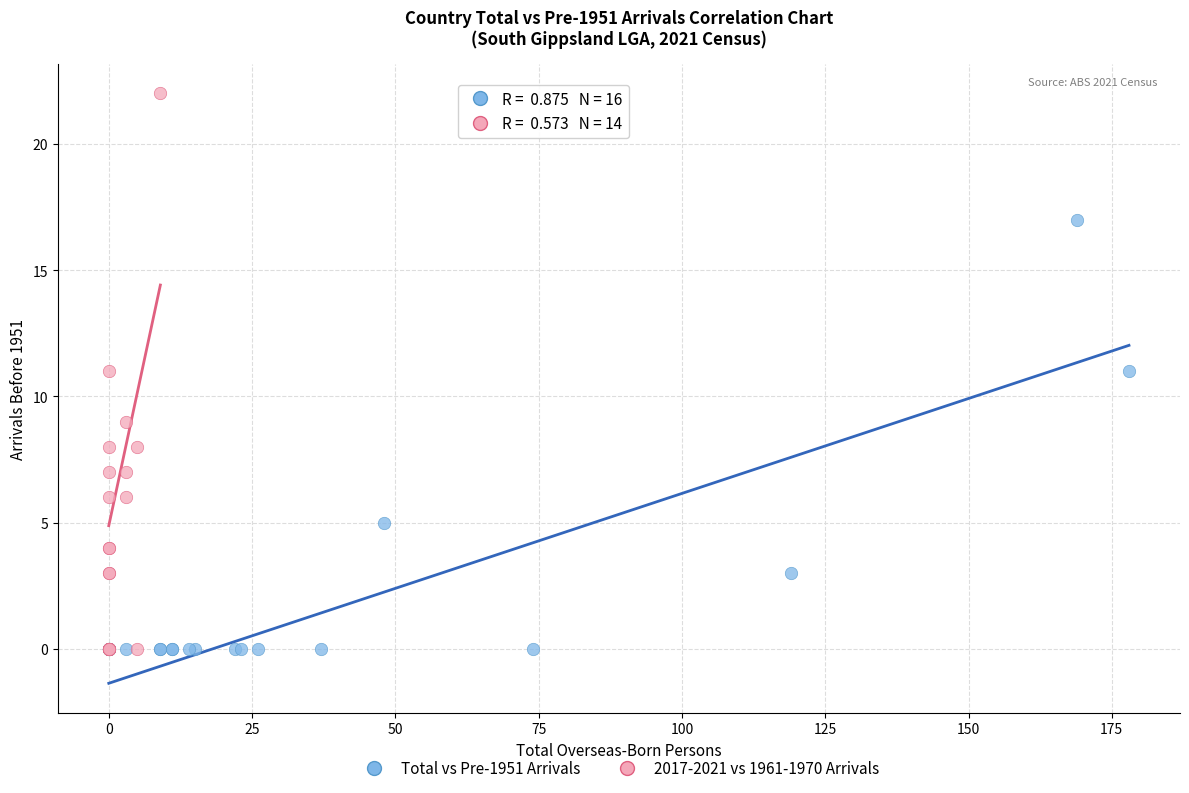

Which series has the largest Y range (max minus min)?

2017-2021 vs 1961-1970 Arrivals